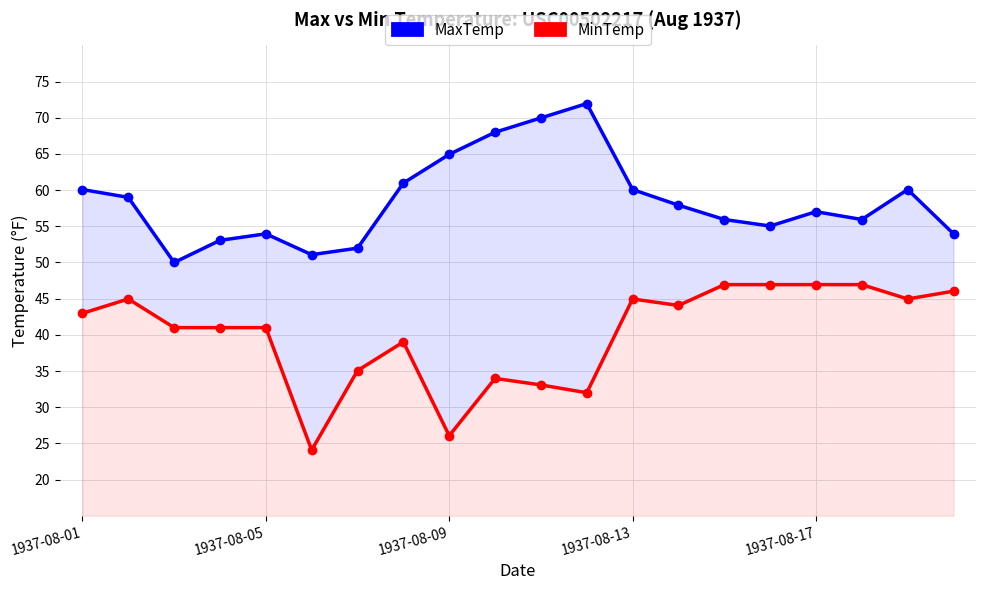

Where is the first local minimum for MinTemp?

5